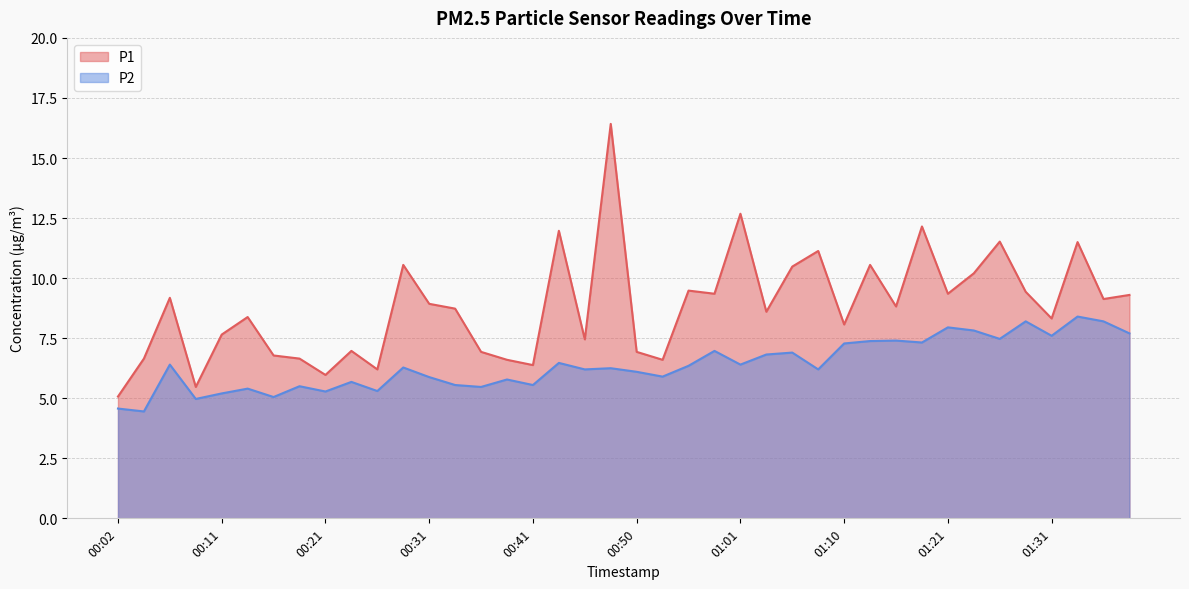

Which series has the widest spread of values?

P1